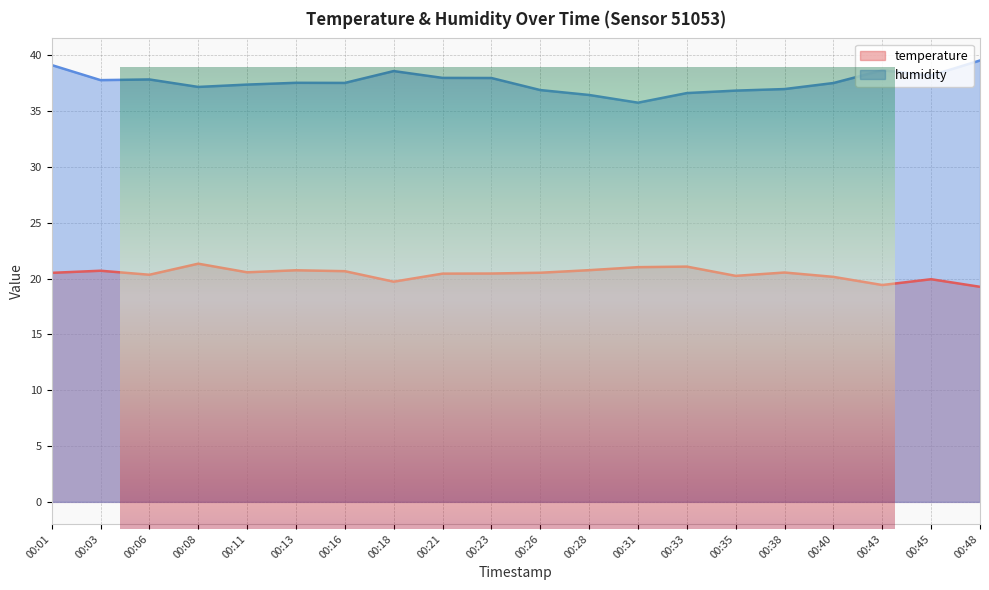

What is the sum of the humidity values at 00:01 and 00:26?

76.0